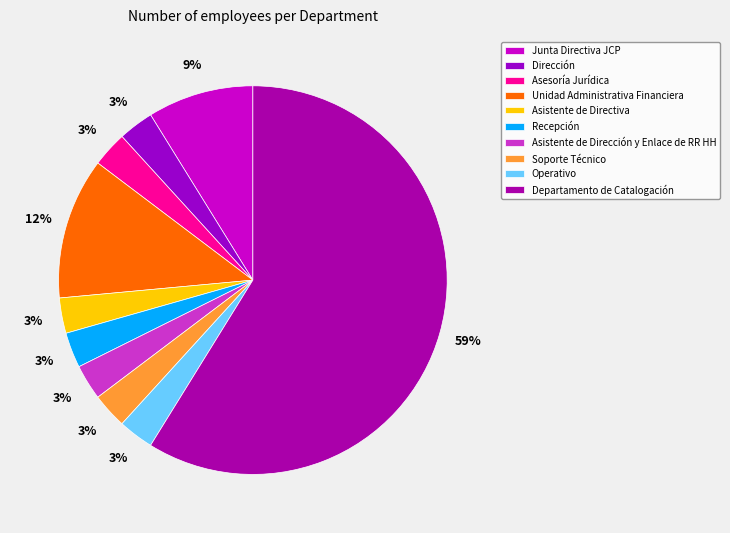

Is Departamento de Catalogación the majority of the pie?

Yes